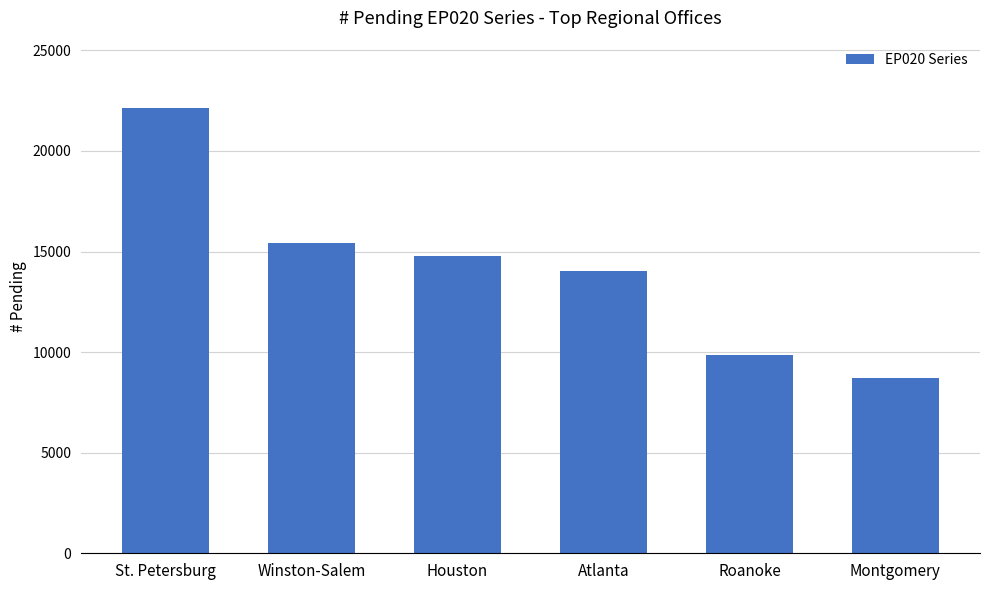

What is the difference between the values at Atlanta and Winston-Salem?

1400